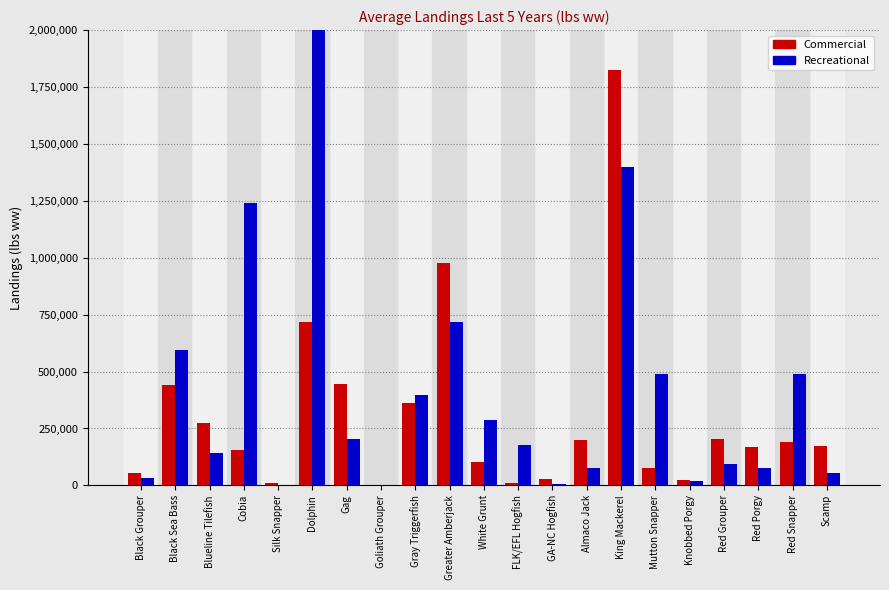

At how many categories does at least one series exceed 1343588?

2